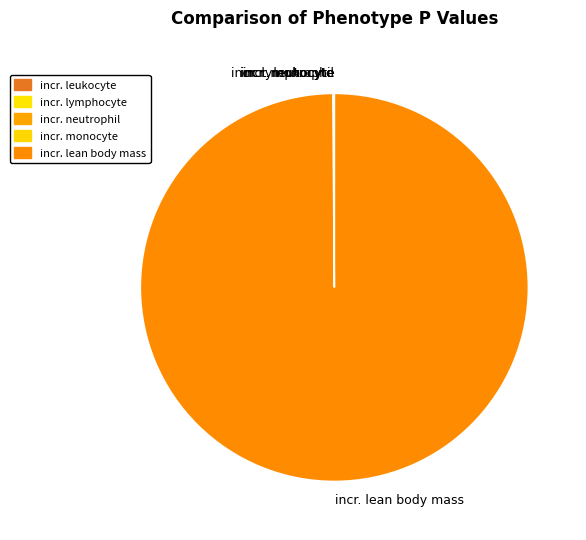

Which category has the biggest portion of the pie?

incr. lean body mass